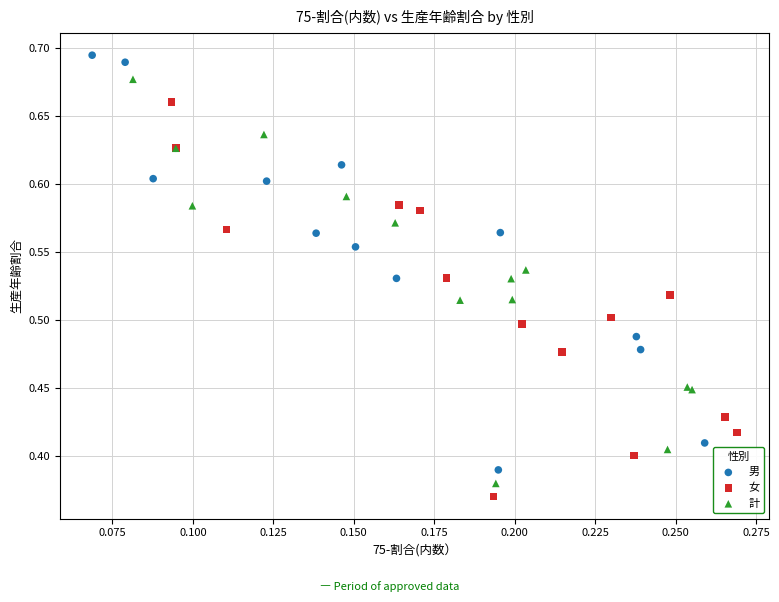

Which series reaches the maximum Y coordinate?

男